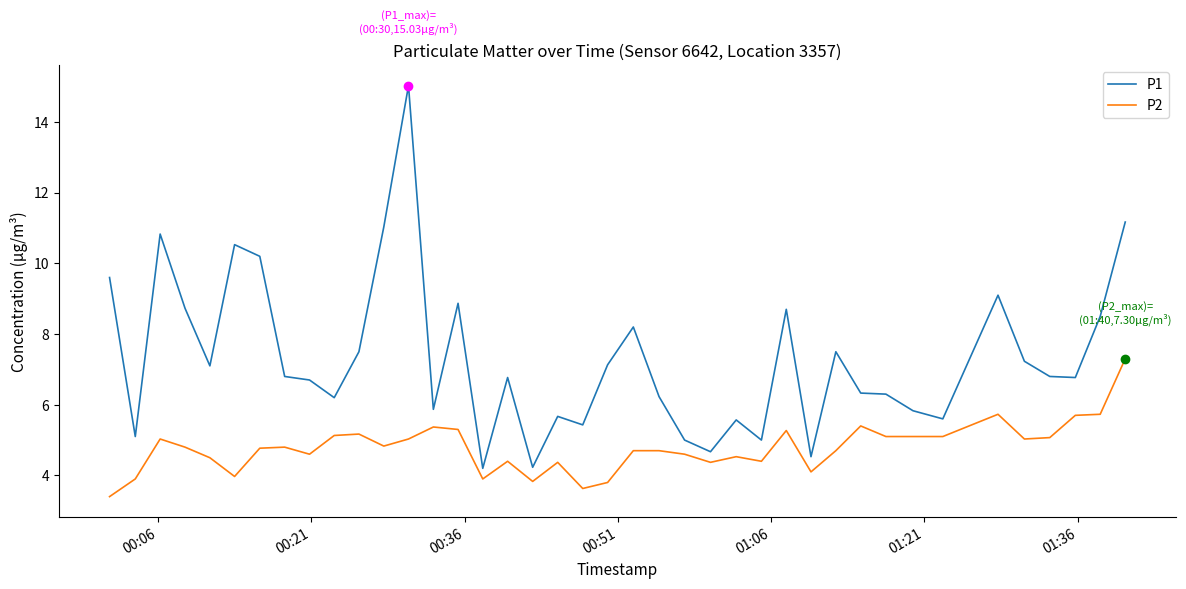

Rank the series by their average value, from lowest to highest.

P2, P1